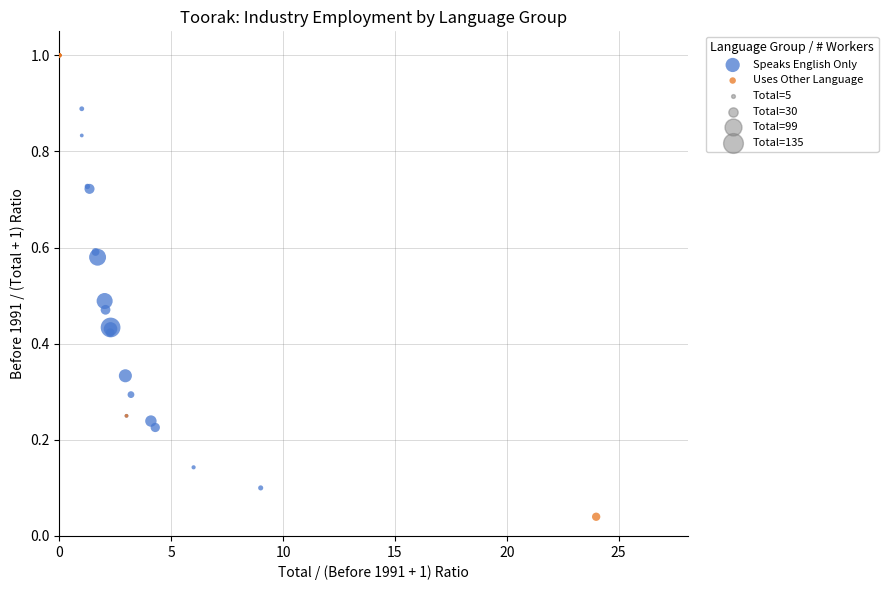

Which series reaches the minimum Y coordinate?

Uses Other Language